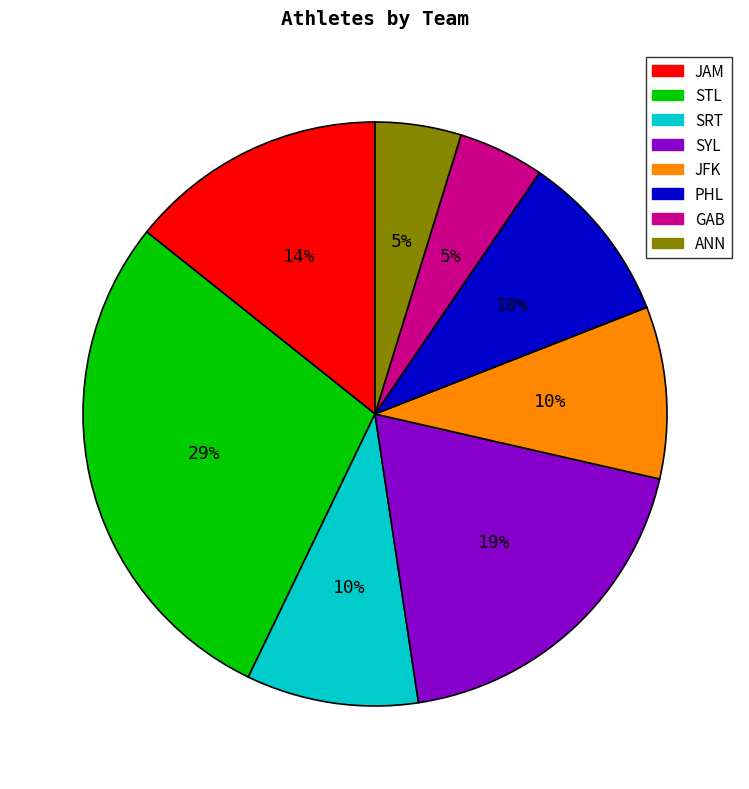

What is the largest slice in the pie chart?

STL